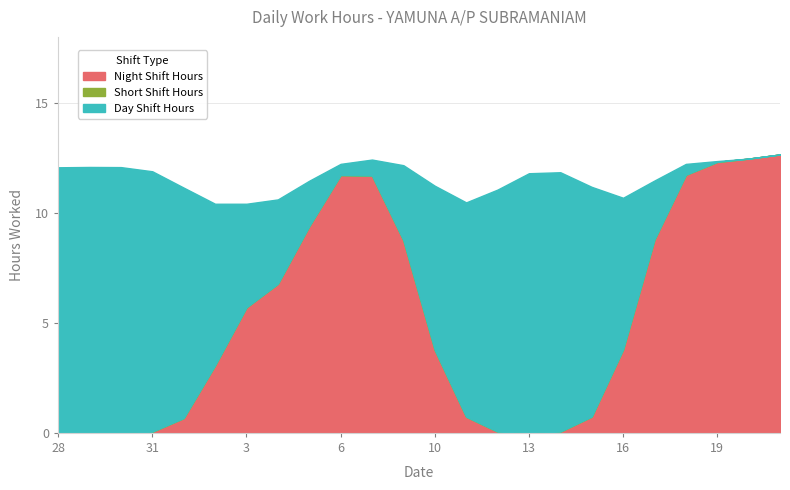

Is it true that Night Shift Hours equals 0.0 at 31?

True